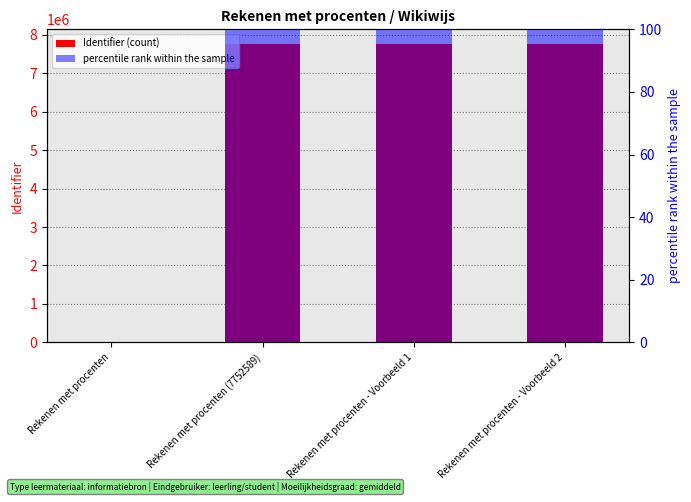

The Identifier (count) series shows 7752593.0 at Rekenen met procenten - Voorbeeld 2. True or false?

True